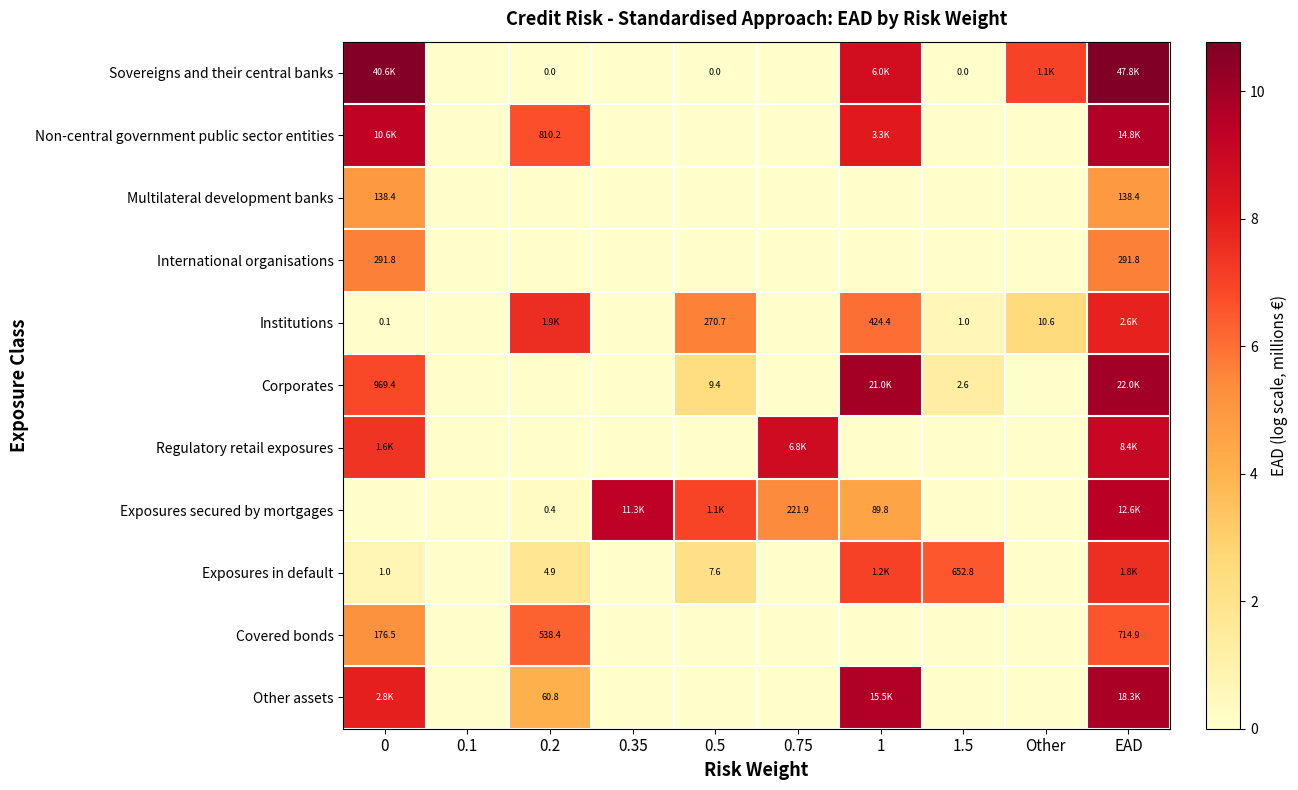

The value of row_0 at EAD is 10.8. True or false?

True